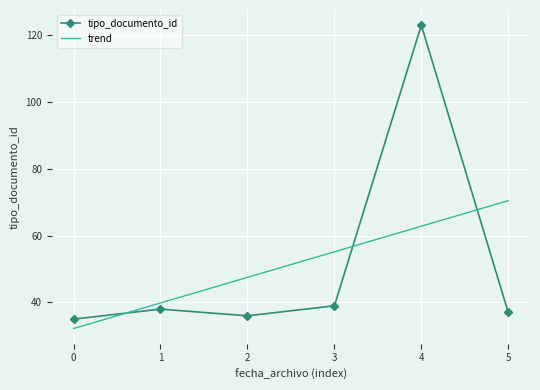

How many distinct data groups are displayed?

2